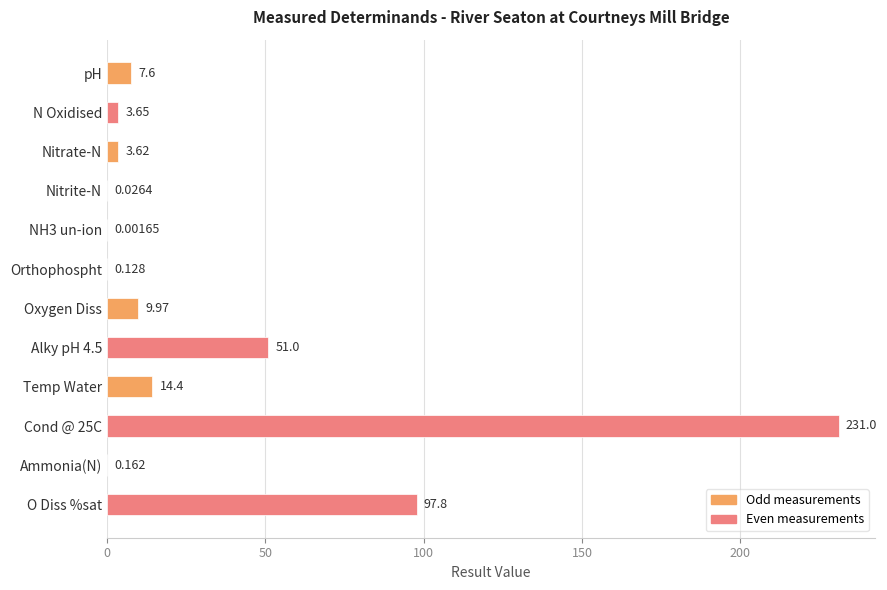

Which has a higher value, pH or Nitrite-N?

pH